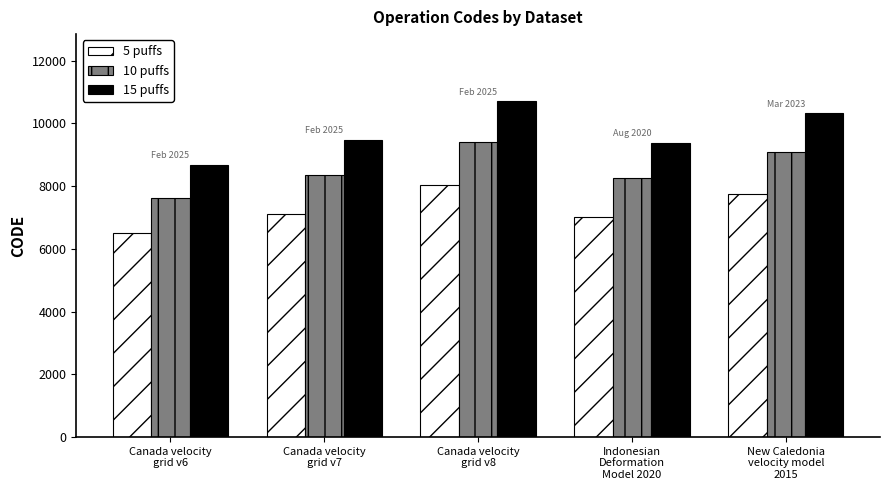

What is the greatest value displayed?

10707.0